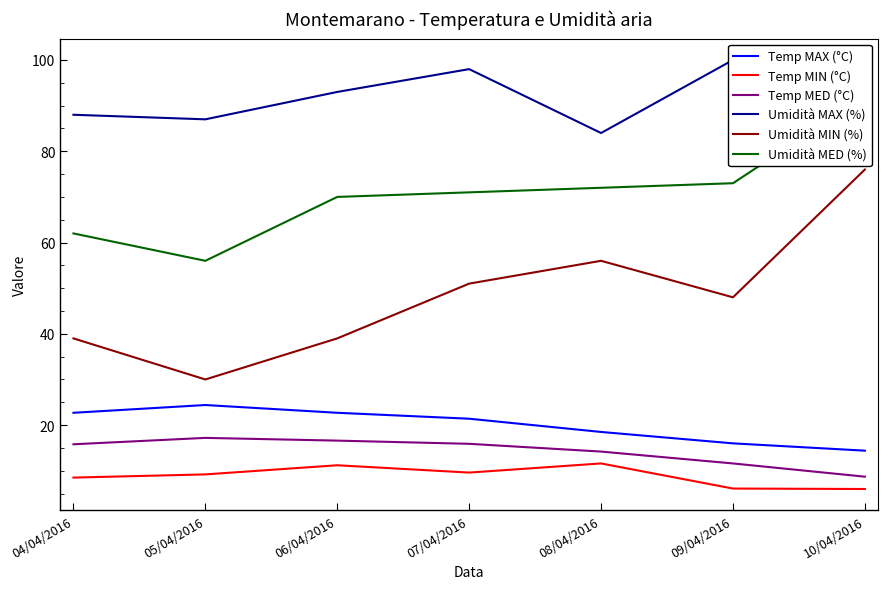

At which label is Temp MIN (°C) closest to 8?

04/04/2016